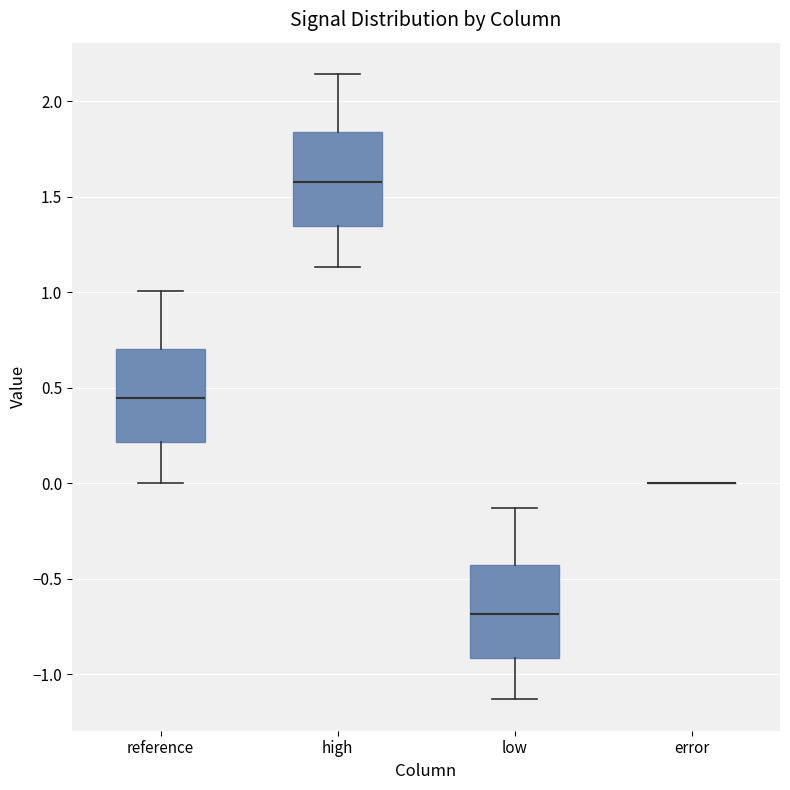

Where is the lower edge of the box for high on the y-axis? The values are not printed on the chart, so give them approximately, as read against the axis.

1.35